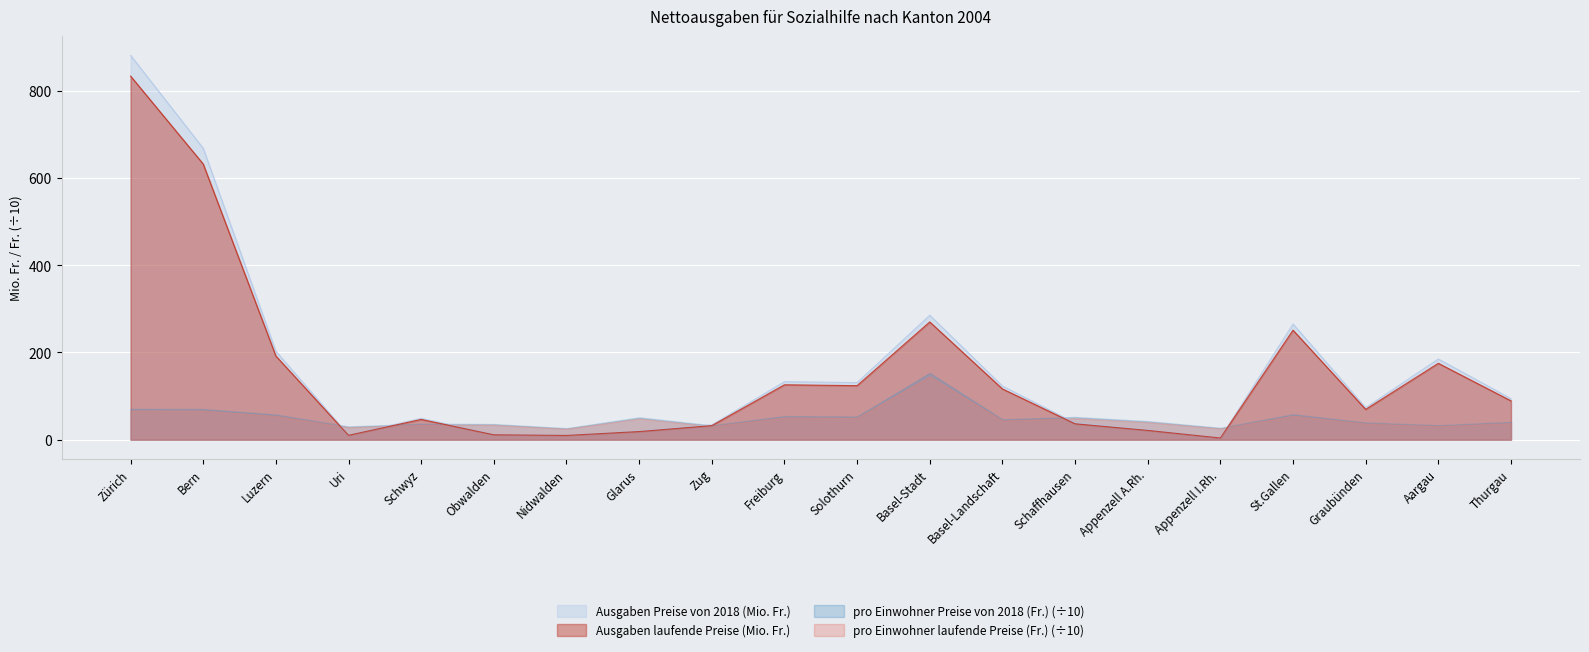

How many series are shown in this chart?

4